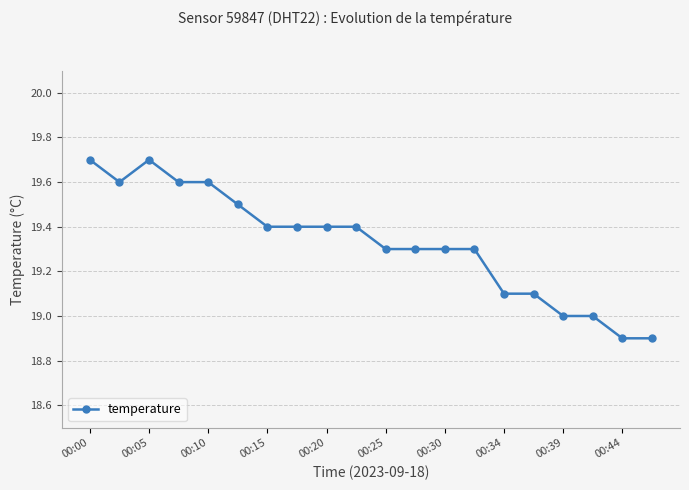

What is the sum of all values?

386.5